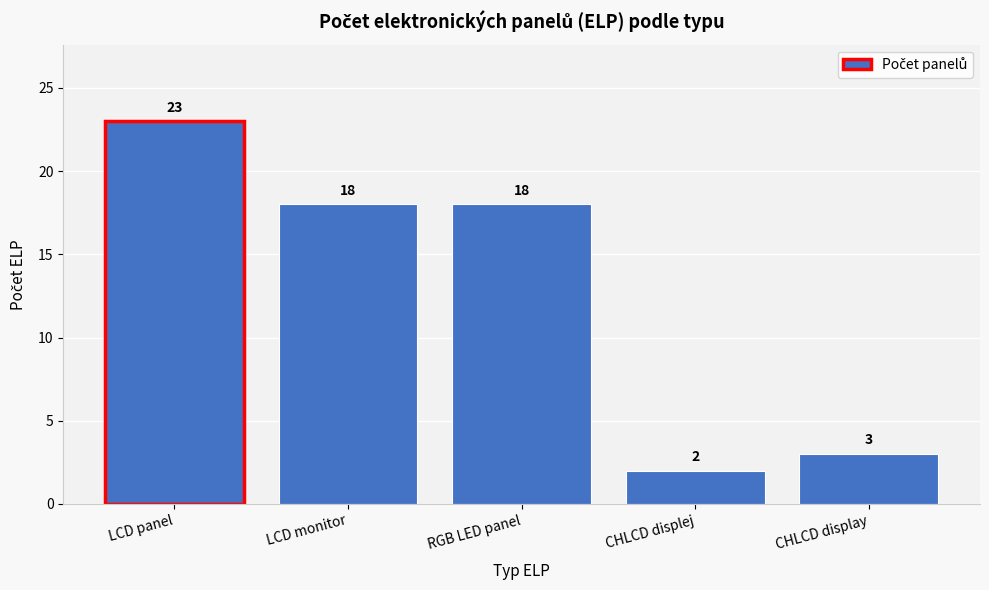

Reading right to left, extract all data points from this chart.

3	2	18	18	23